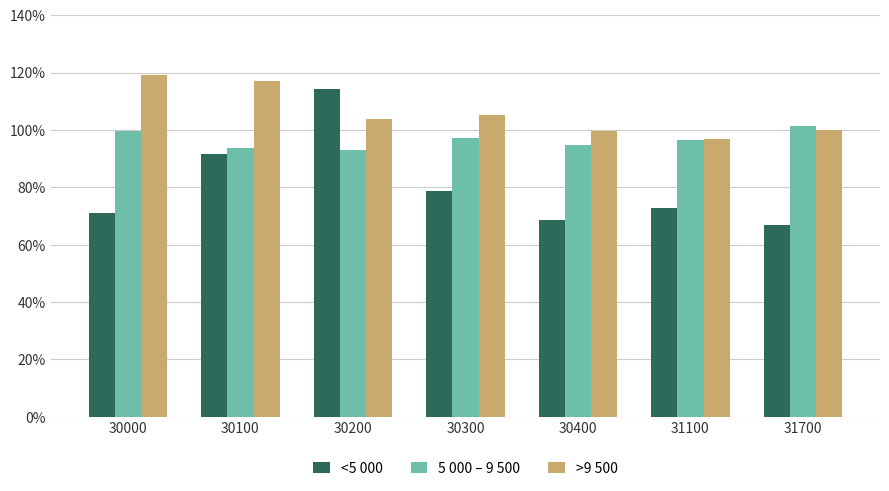

What is the minimum value shown in the chart?

66.9